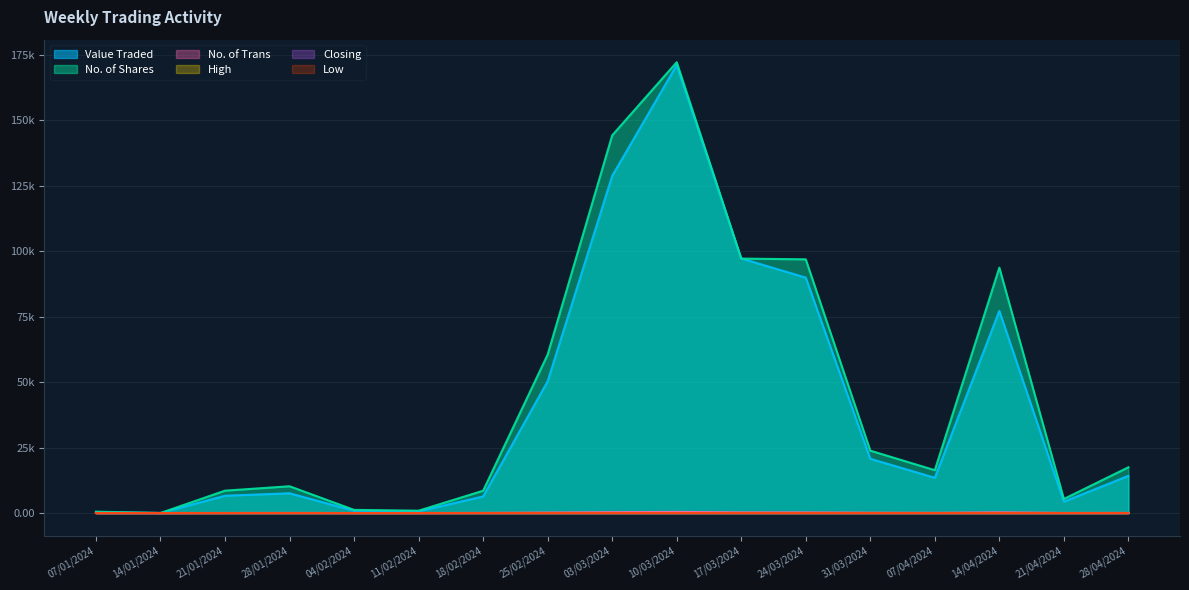

What is the average value of the High series?

0.9